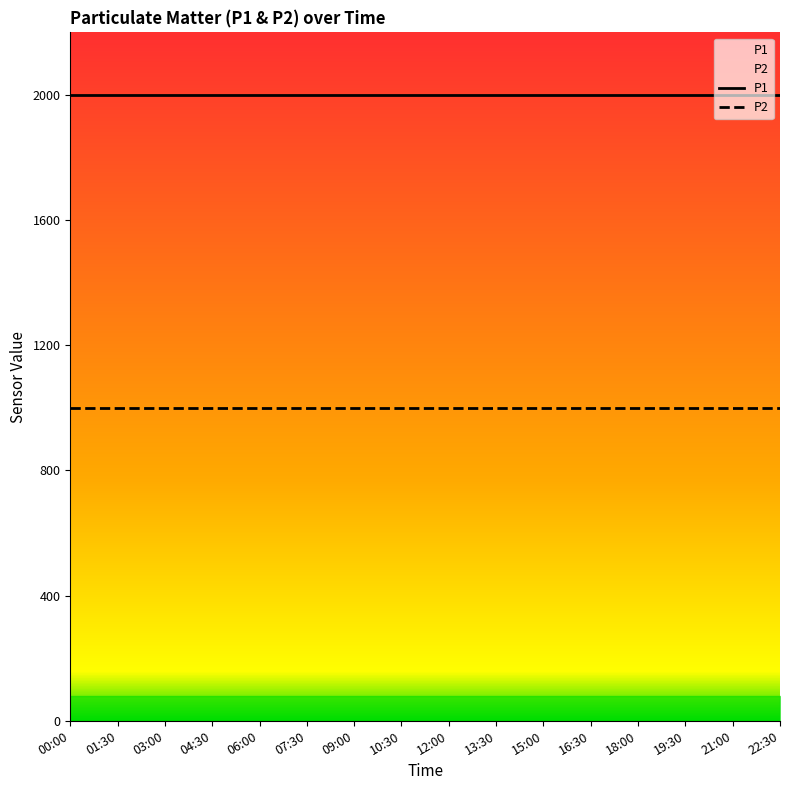

What position from the right is 21:00?

2